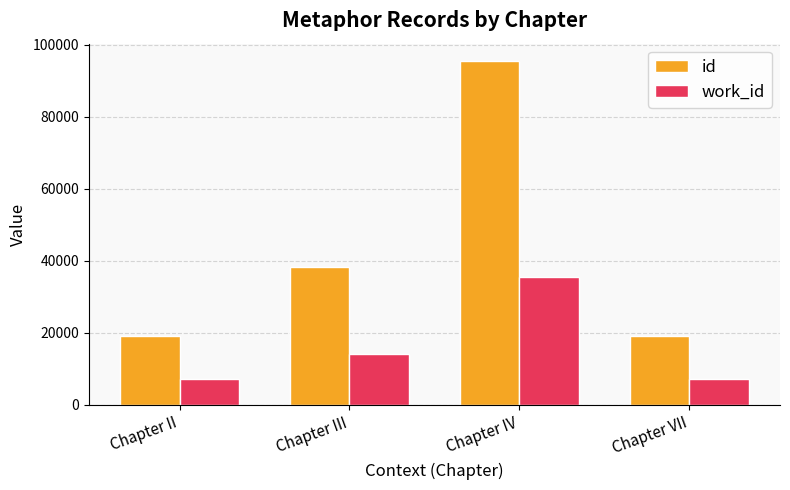

Rank the series at Chapter III from highest to lowest value.

id, work_id